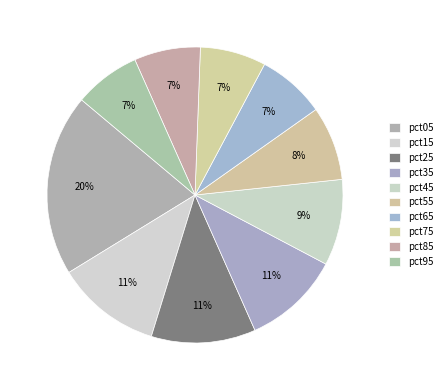

To the nearest percent, what percentage of the pie is pct05?

20%